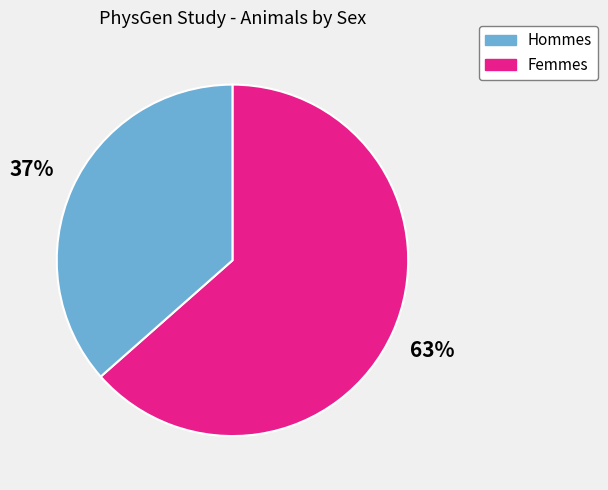

To the nearest percent, what is the average slice percentage?

50%